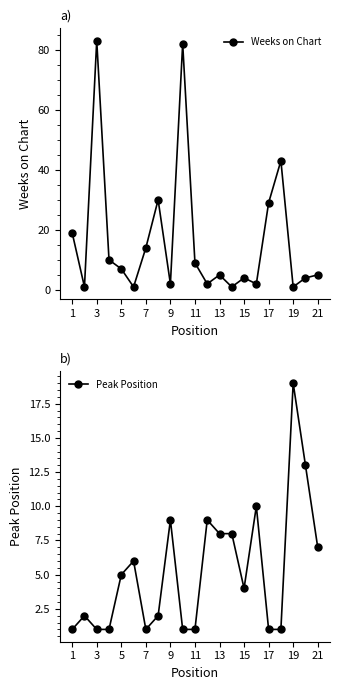

How many data points in Peak Position are above 4?

10